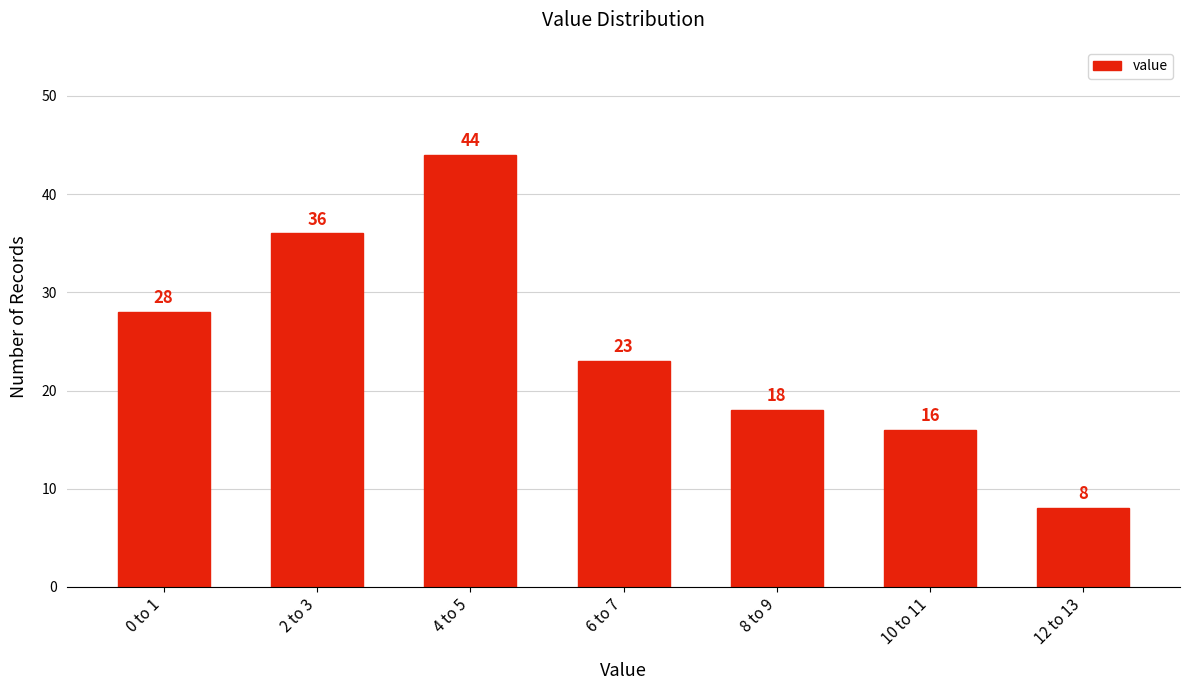

Reading right to left, transcribe all the data shown in this chart.

12 to 13=8	10 to 11=16	8 to 9=18	6 to 7=23	4 to 5=44	2 to 3=36	0 to 1=28